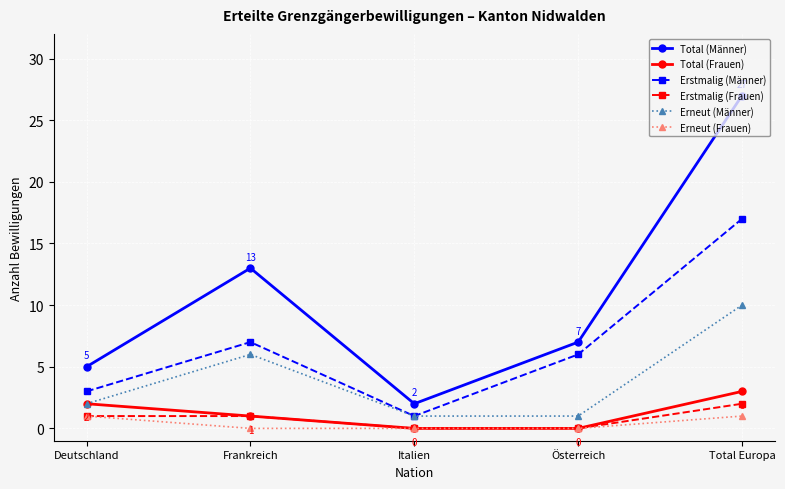

What is the label of the 4th point from the left?

Österreich